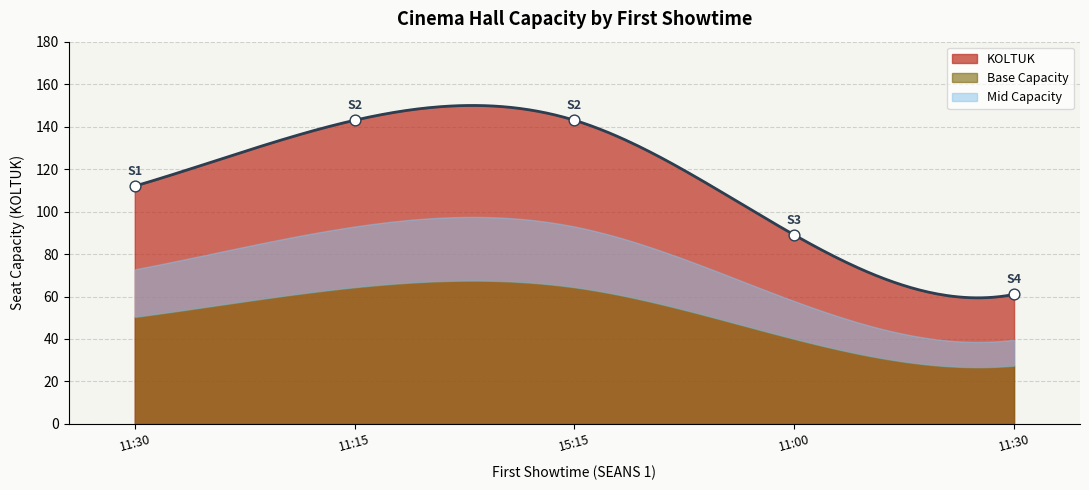

Between 11:30 and 11:15, which is larger?

11:15